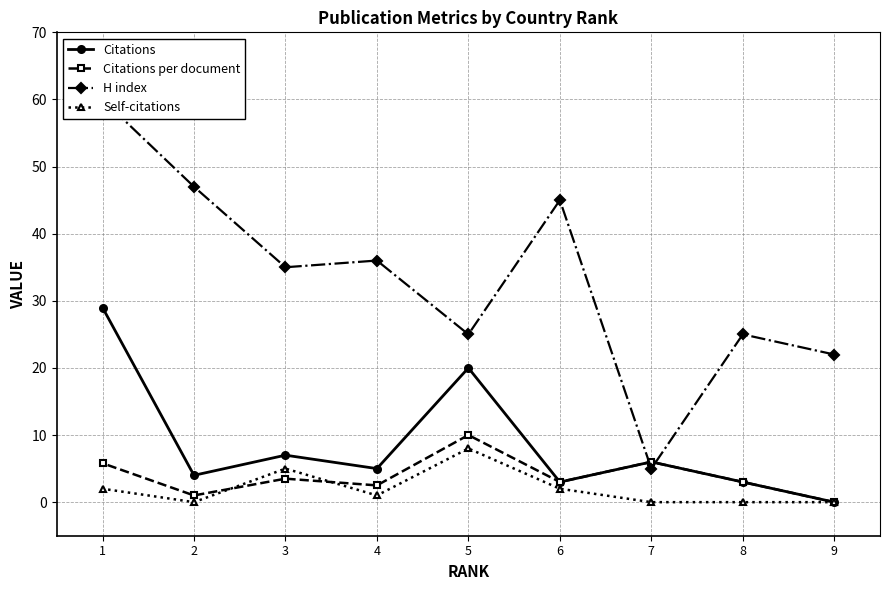

List the series in order of their peak value, highest first.

H index, Citations, Citations per document, Self-citations